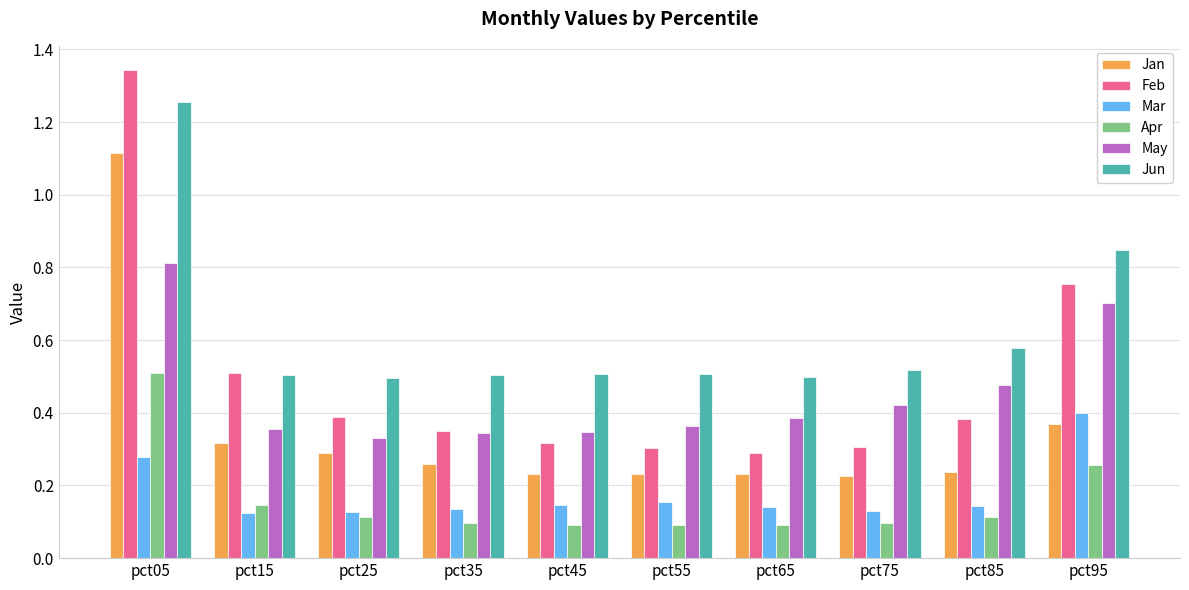

List the series in order of their peak value, highest first.

Feb, Jun, Jan, May, Apr, Mar